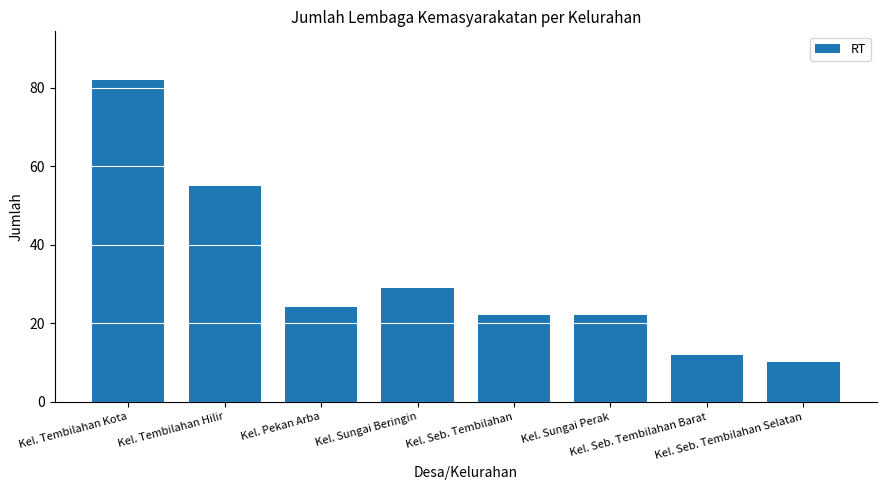

At which label does the data first exceed 24?

Kel. Tembilahan Kota